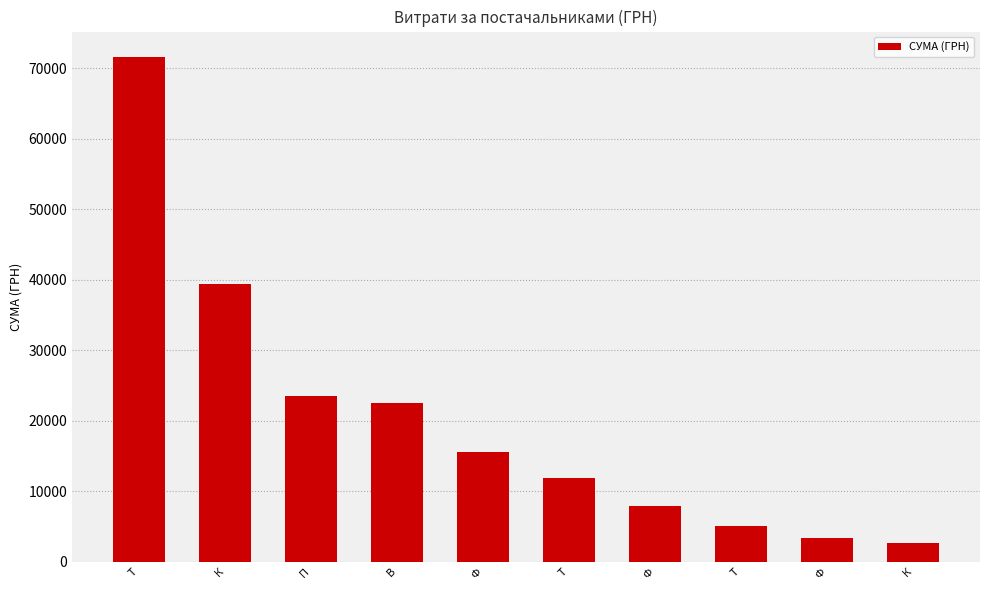

How many data points are less than 15615?

5